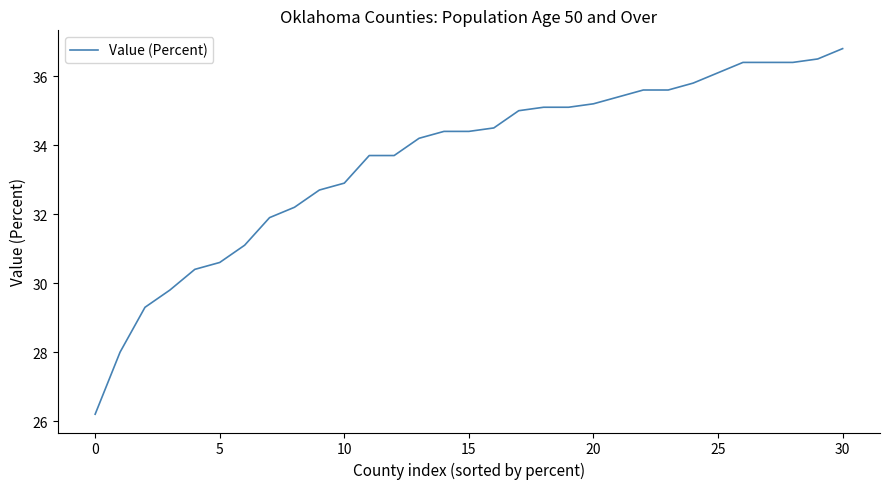

What is the greatest value displayed?

36.8